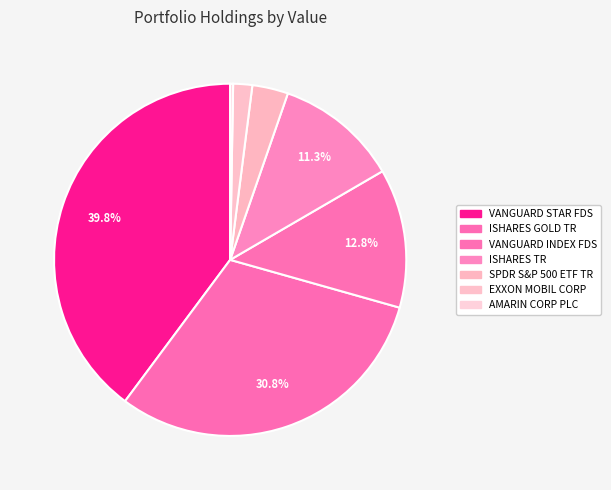

Which slice is the smallest?

AMARIN CORP PLC